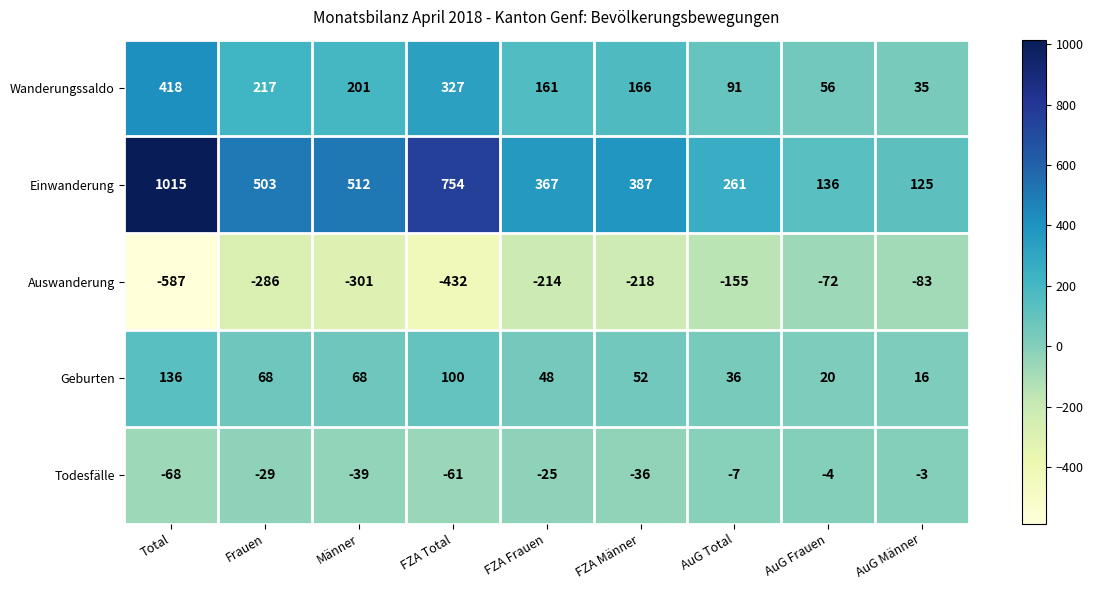

At which category is the sum across all series the highest?

Total